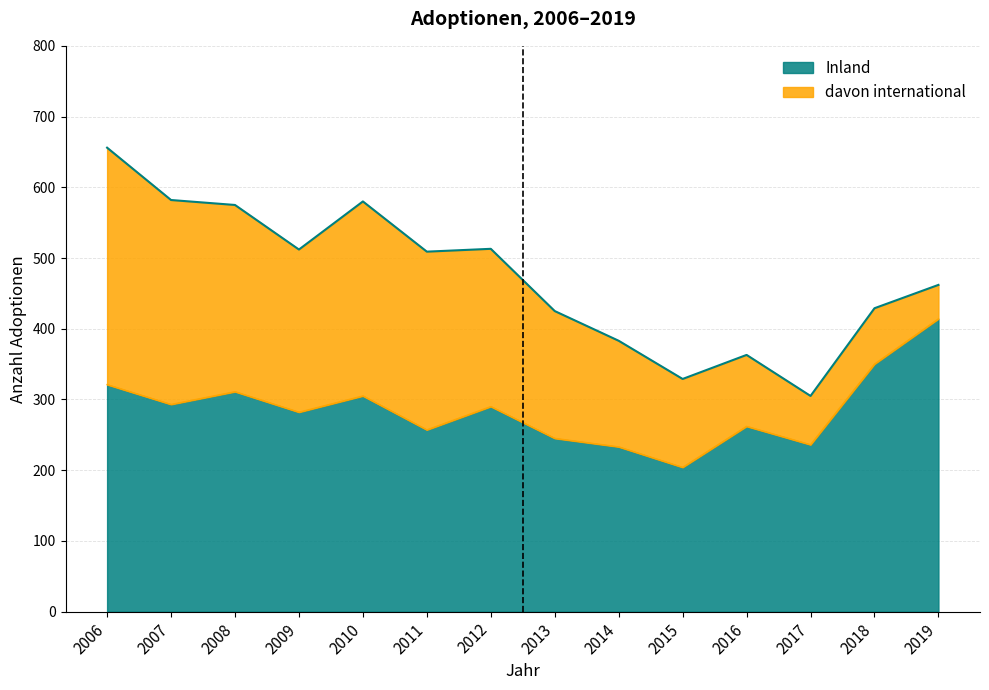

What value does the Inland series have at 2009?

282